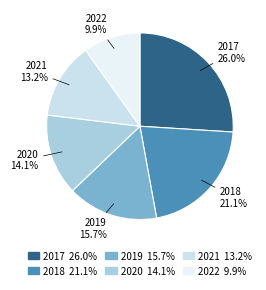

To the nearest percent, what portion does 2022 represent?

10%